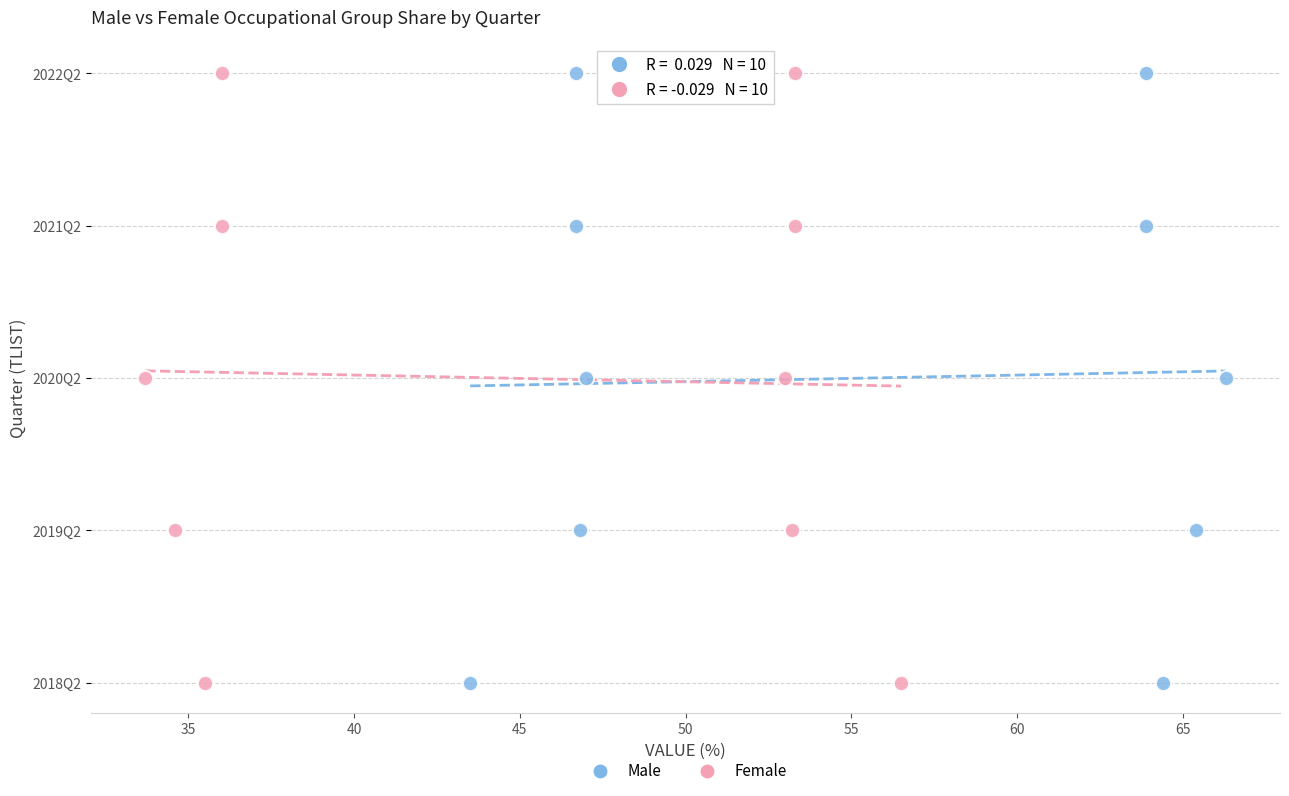

What are all the series names shown in the legend?

Male, Female